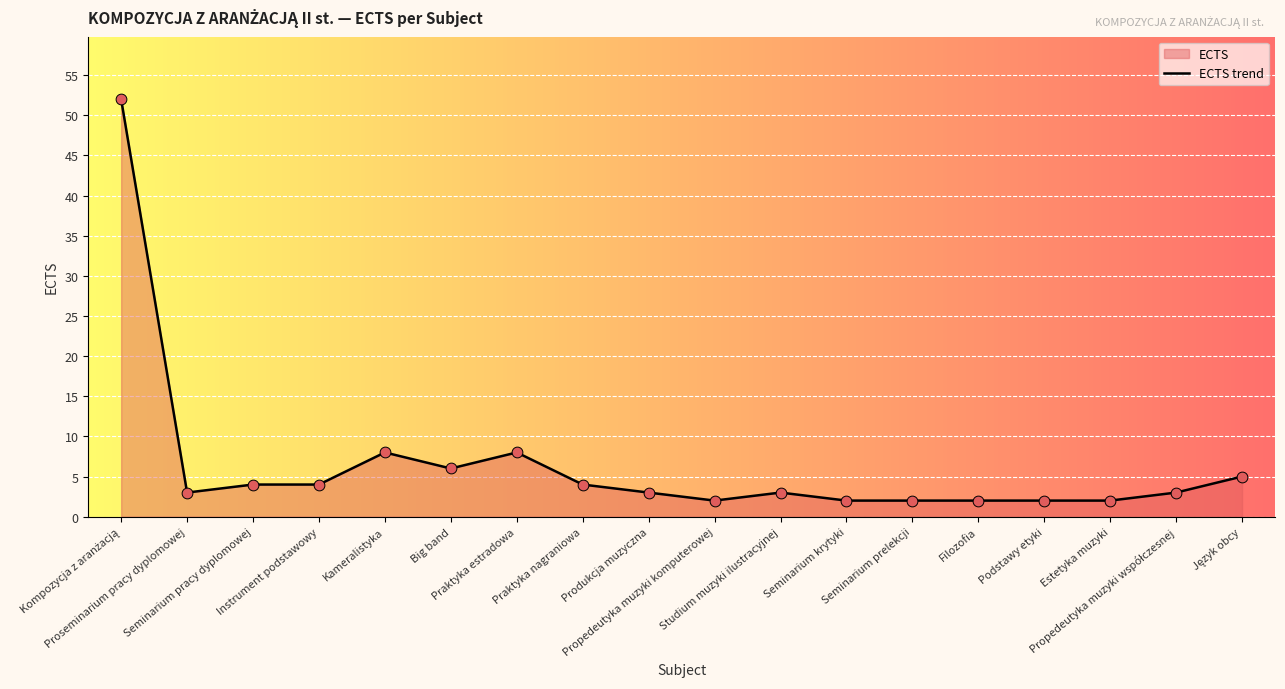

Which has a higher value, Estetyka muzyki or Seminarium prelekcji?

Estetyka muzyki